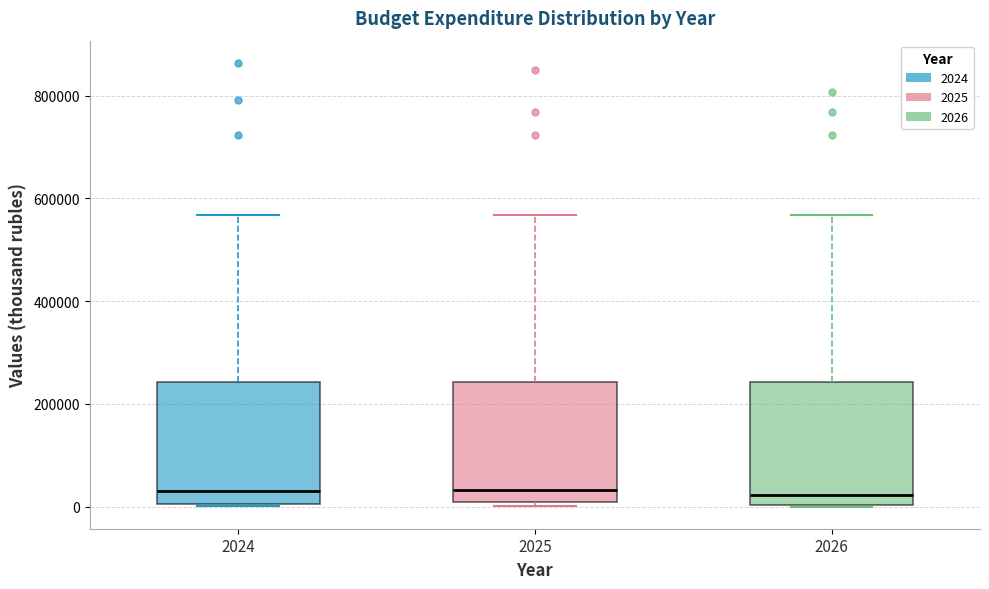

Reading left to right, transcribe this box plot: for each box, give where its median line is, the range the box spans, and where its two whiskers end, as read against the y-axis. The values are not printed on the chart, so give them approximately, as read against the axis.

2024: median 20000, box 0 to 240000, whiskers 0 to 560000
2025: median 40000, box 0 to 240000, whiskers 0 (just below the box's lower edge) to 560000
2026: median 20000, box 0 to 240000, whiskers 0 to 560000